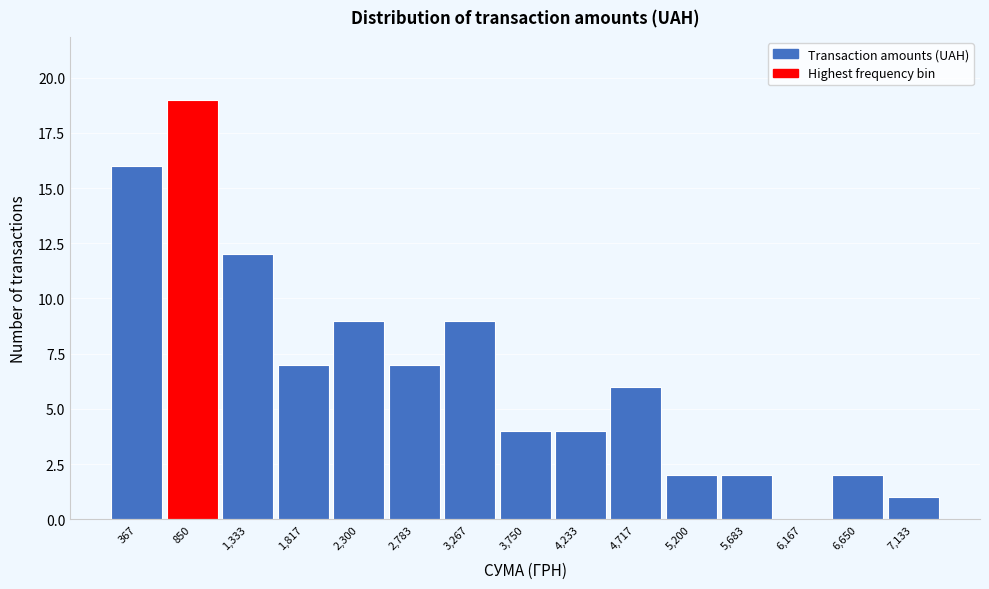

Reading left to right, transcribe this chart: for each bar, give the range it covers on the x-axis and its height. Neither the bar edges nor the heights are printed on the chart, so give them approximately, as read against the axes.

150 to 600: 16
600 to 1100: 19
1100 to 1600: 12
1600 to 2050: 7
2050 to 2550: 9
2550 to 3050: 7
3050 to 3500: 9
3500 to 4000: 4
4000 to 4500: 4
4500 to 4950: 6
4950 to 5450: 2
5450 to 5950: 2
5950 to 6400: 0
6400 to 6900: 2
6900 to 7400: 1